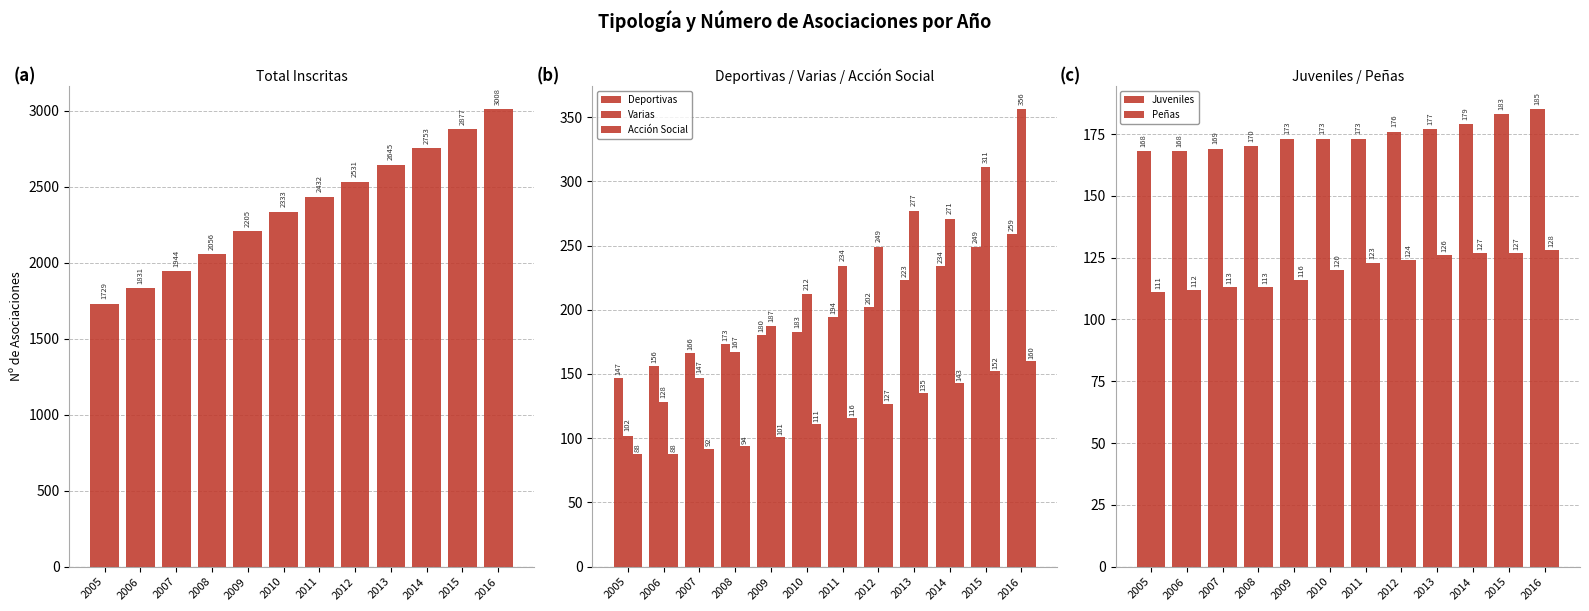

Rank the series by their maximum value, from highest to lowest.

Total, Varias, Deportivas, Juveniles, Acción Social, Peñas